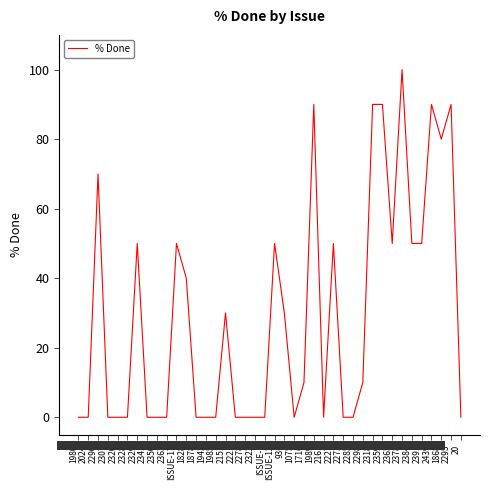

How many distinct data groups are displayed?

1